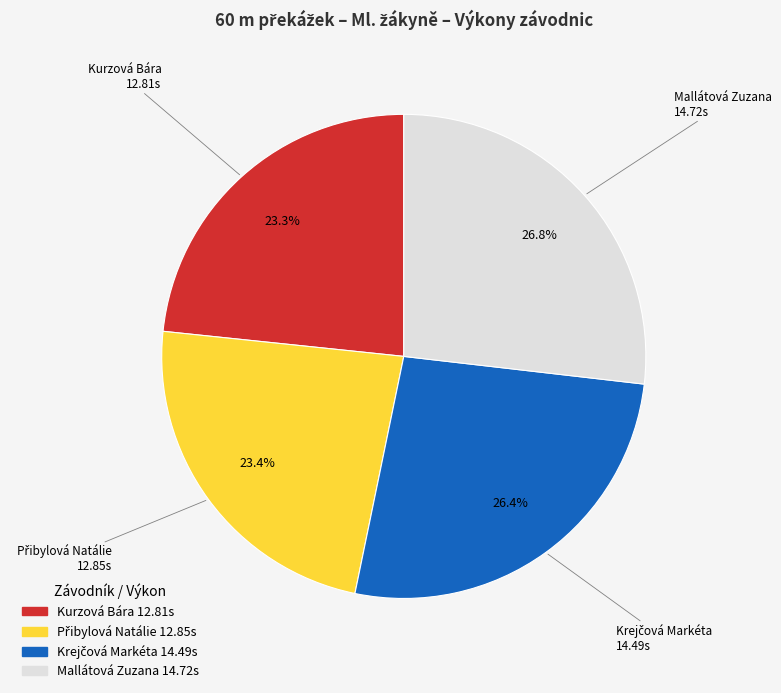

Does Kurzová Bára represent more than half of the total?

No